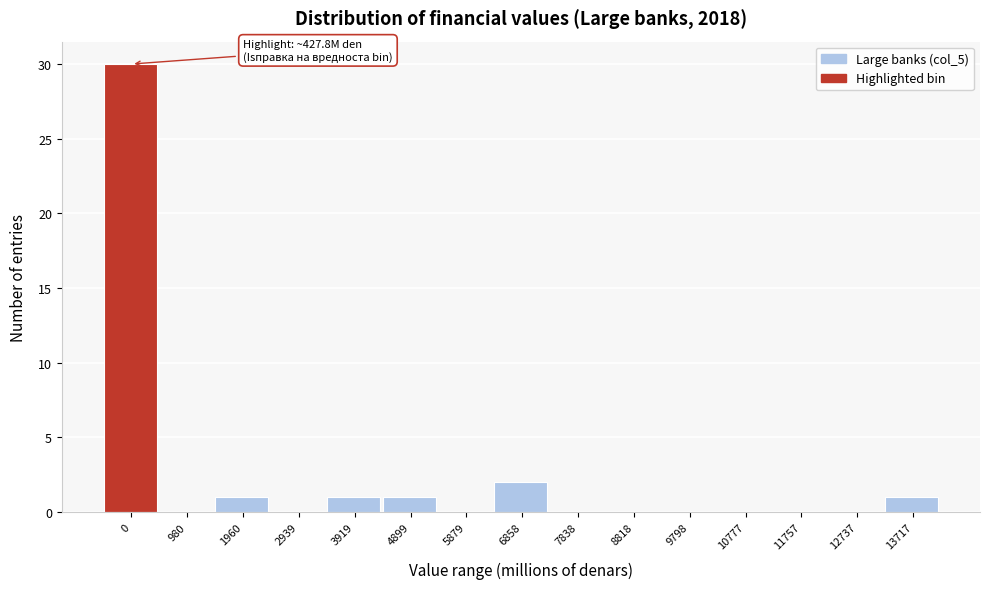

Reading left to right, extract all data points from this chart.

0=30	980=0	1960=1	2939=0	3919=1	4899=1	5879=0	6858=2	7838=0	8818=0	9798=0	10777=0	11757=0	12737=0	13717=1